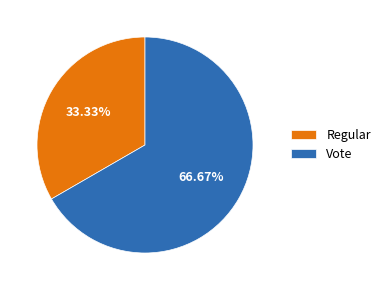

How many slices are in this pie chart?

2